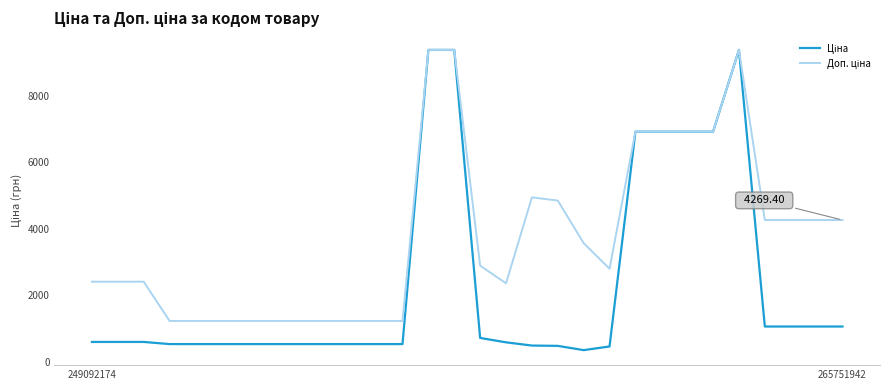

At how many categories does at least one series exceed 8284?

3